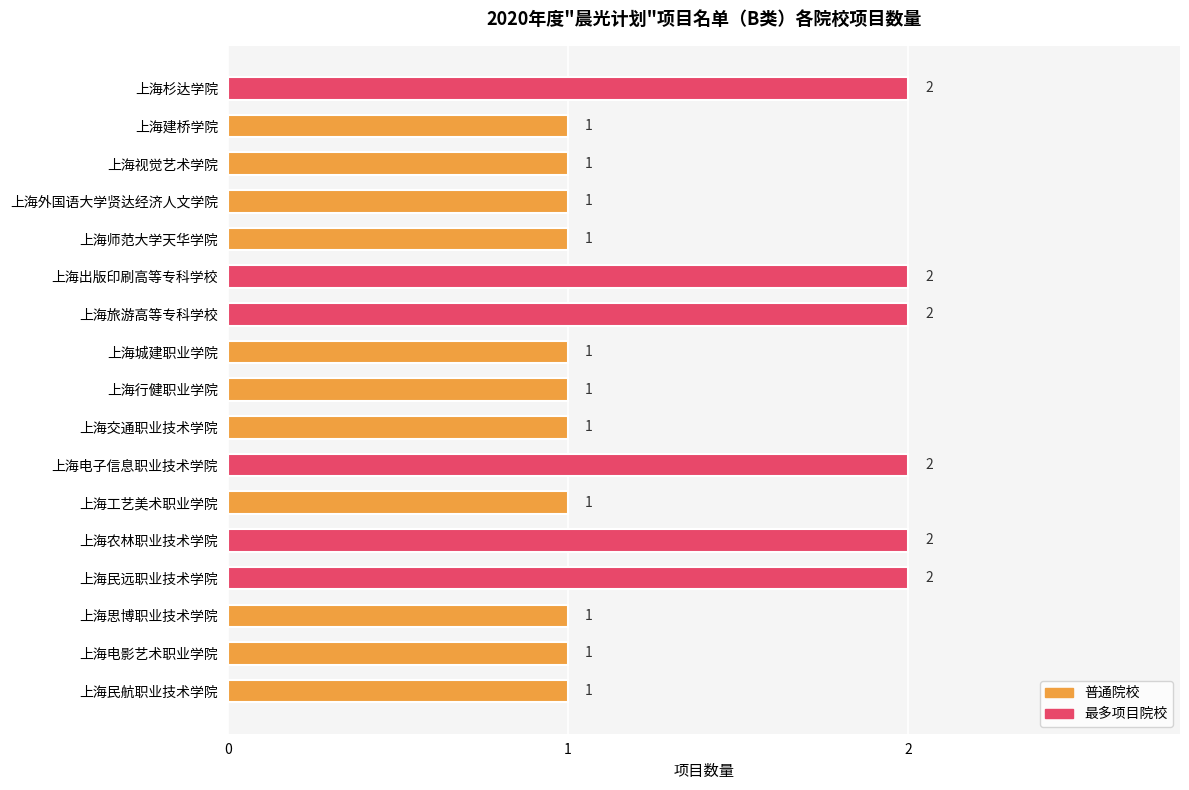

What is the sum of all values?

23